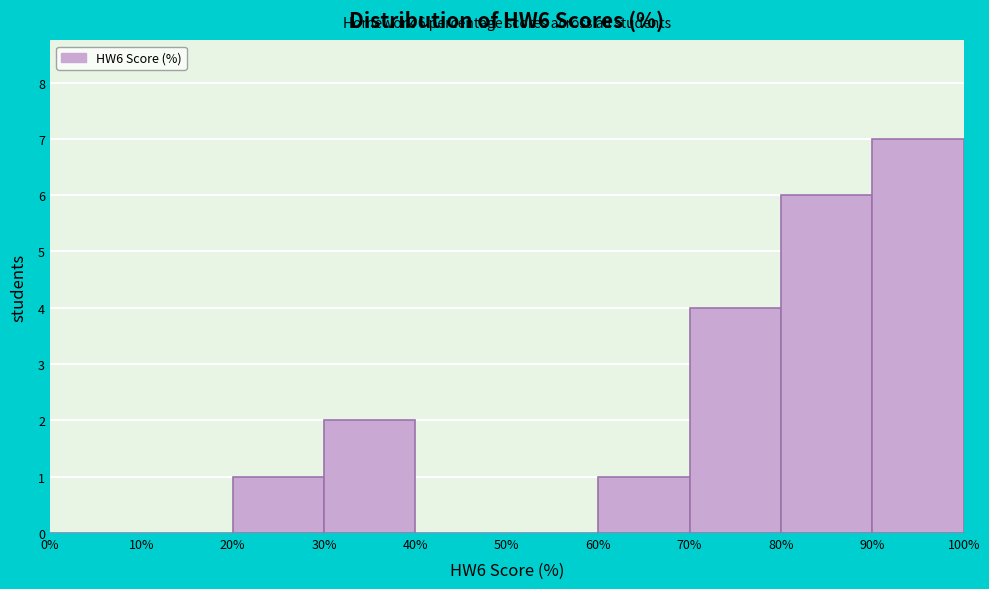

Which range on the x-axis has the tallest bar?

90% to 100%